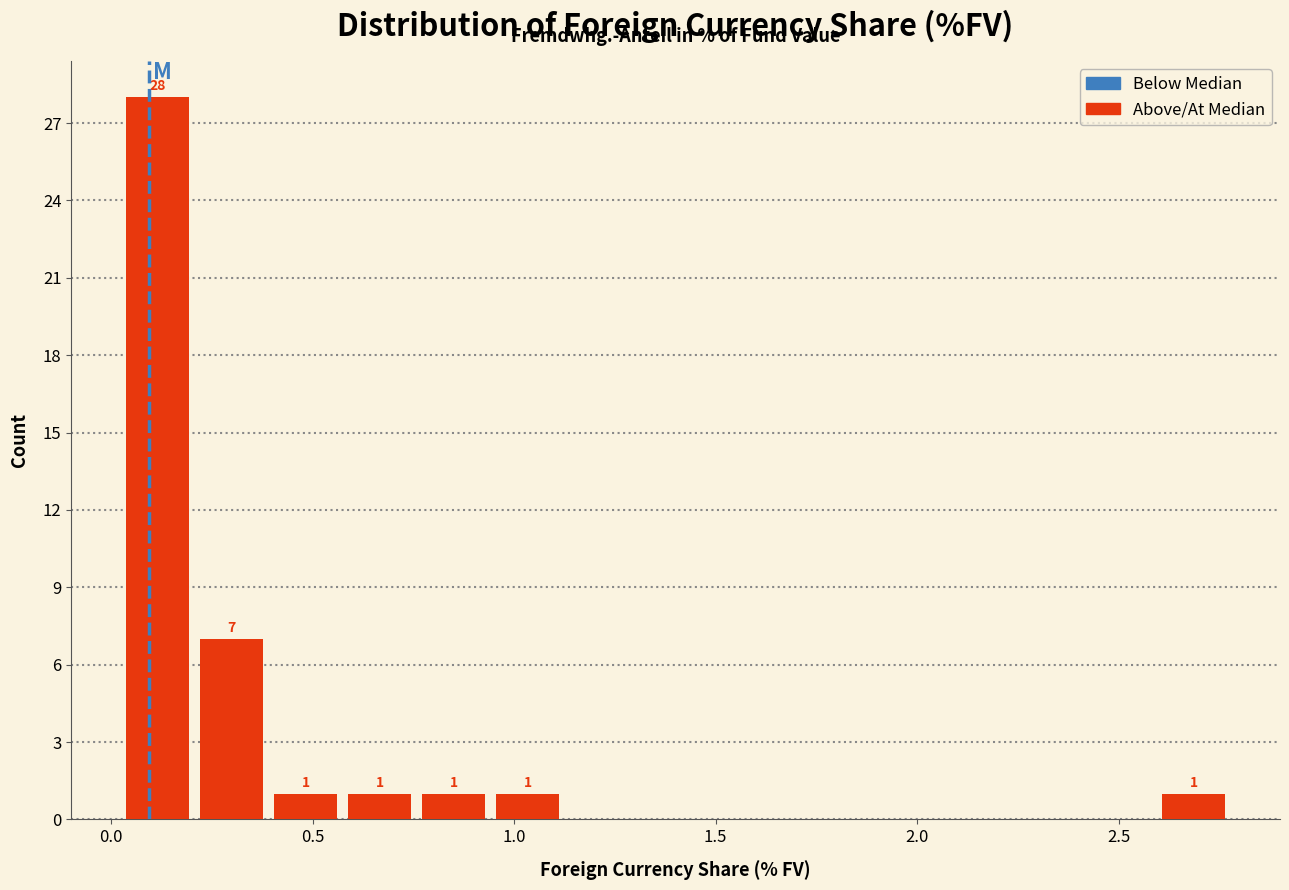

Read against the x-axis, roughly where is the centre of the tallest bar?

0.10